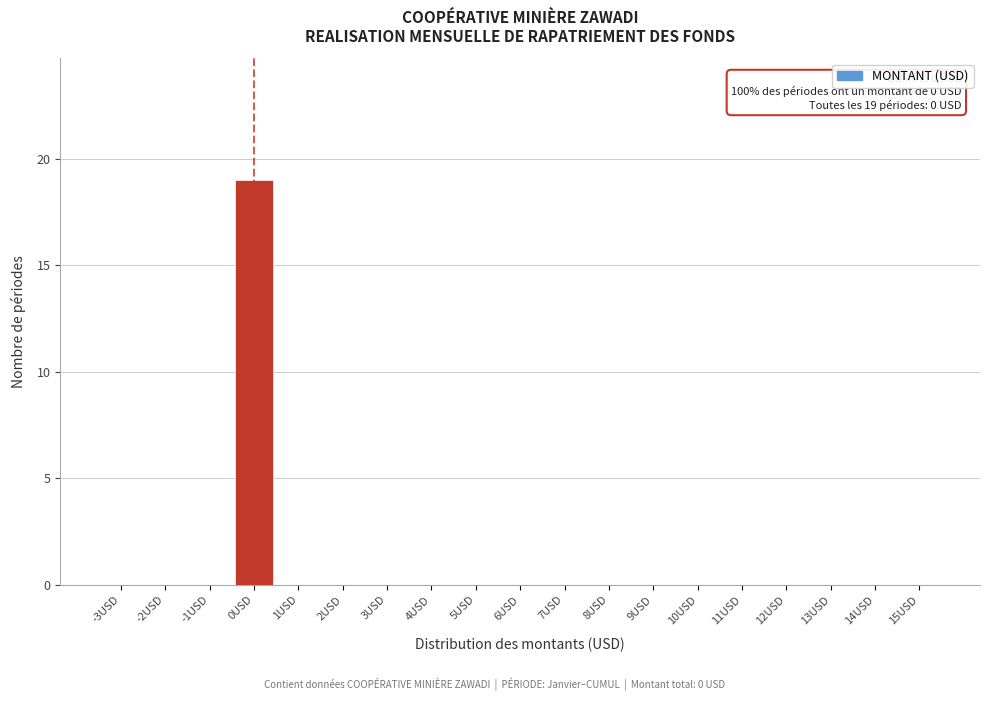

Reading right to left, what are all the values shown in this chart?

15USD=0	14USD=0	13USD=0	12USD=0	11USD=0	10USD=0	9USD=0	8USD=0	7USD=0	6USD=0	5USD=0	4USD=0	3USD=0	2USD=0	1USD=0	0USD=19	-1USD=0	-2USD=0	-3USD=0